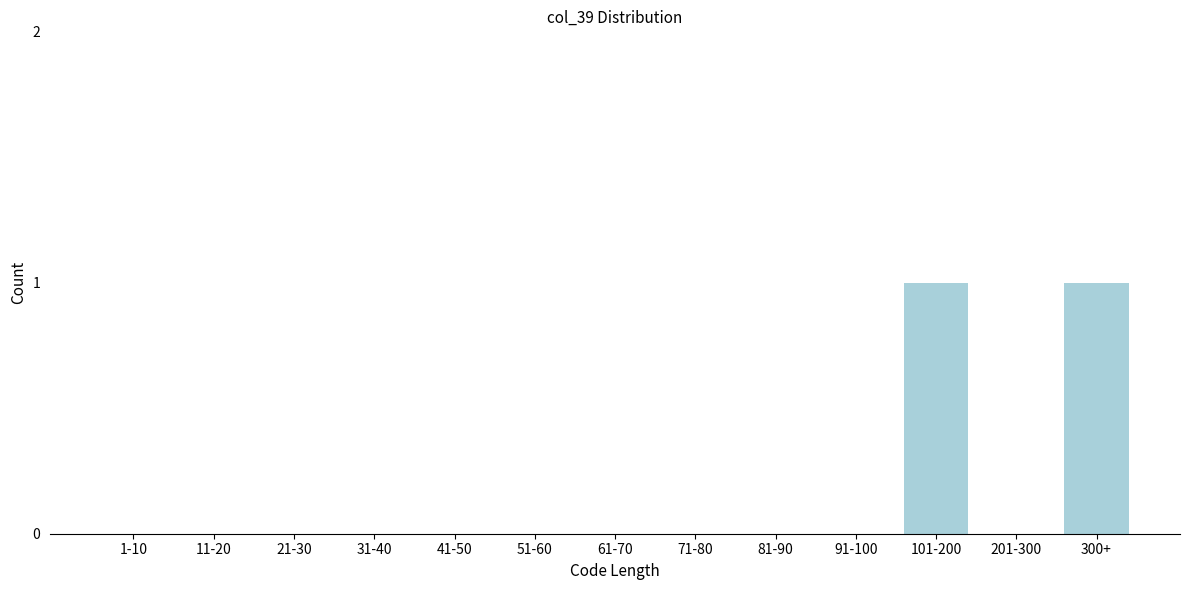

Reading left to right, list all the values displayed in this chart.

1-10=0	11-20=0	21-30=0	31-40=0	41-50=0	51-60=0	61-70=0	71-80=0	81-90=0	91-100=0	101-200=1	201-300=0	300+=1